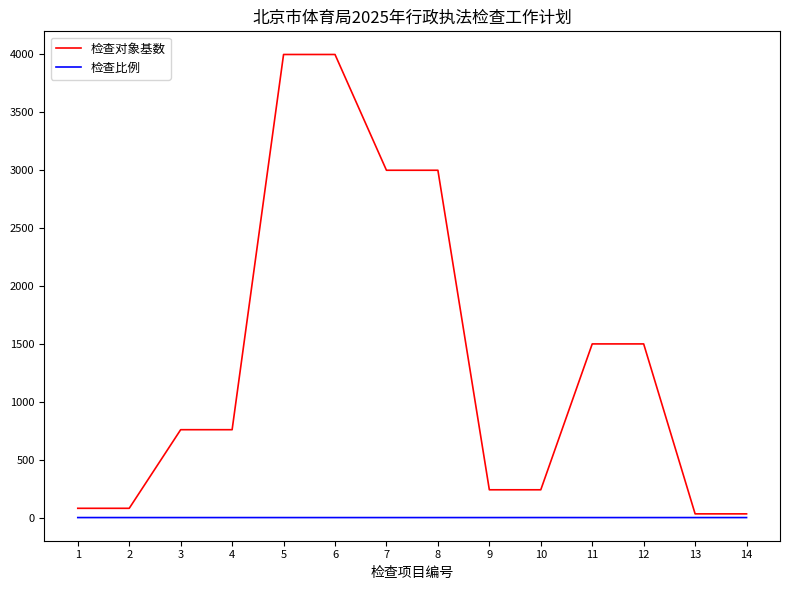

How many distinct data groups are displayed?

2